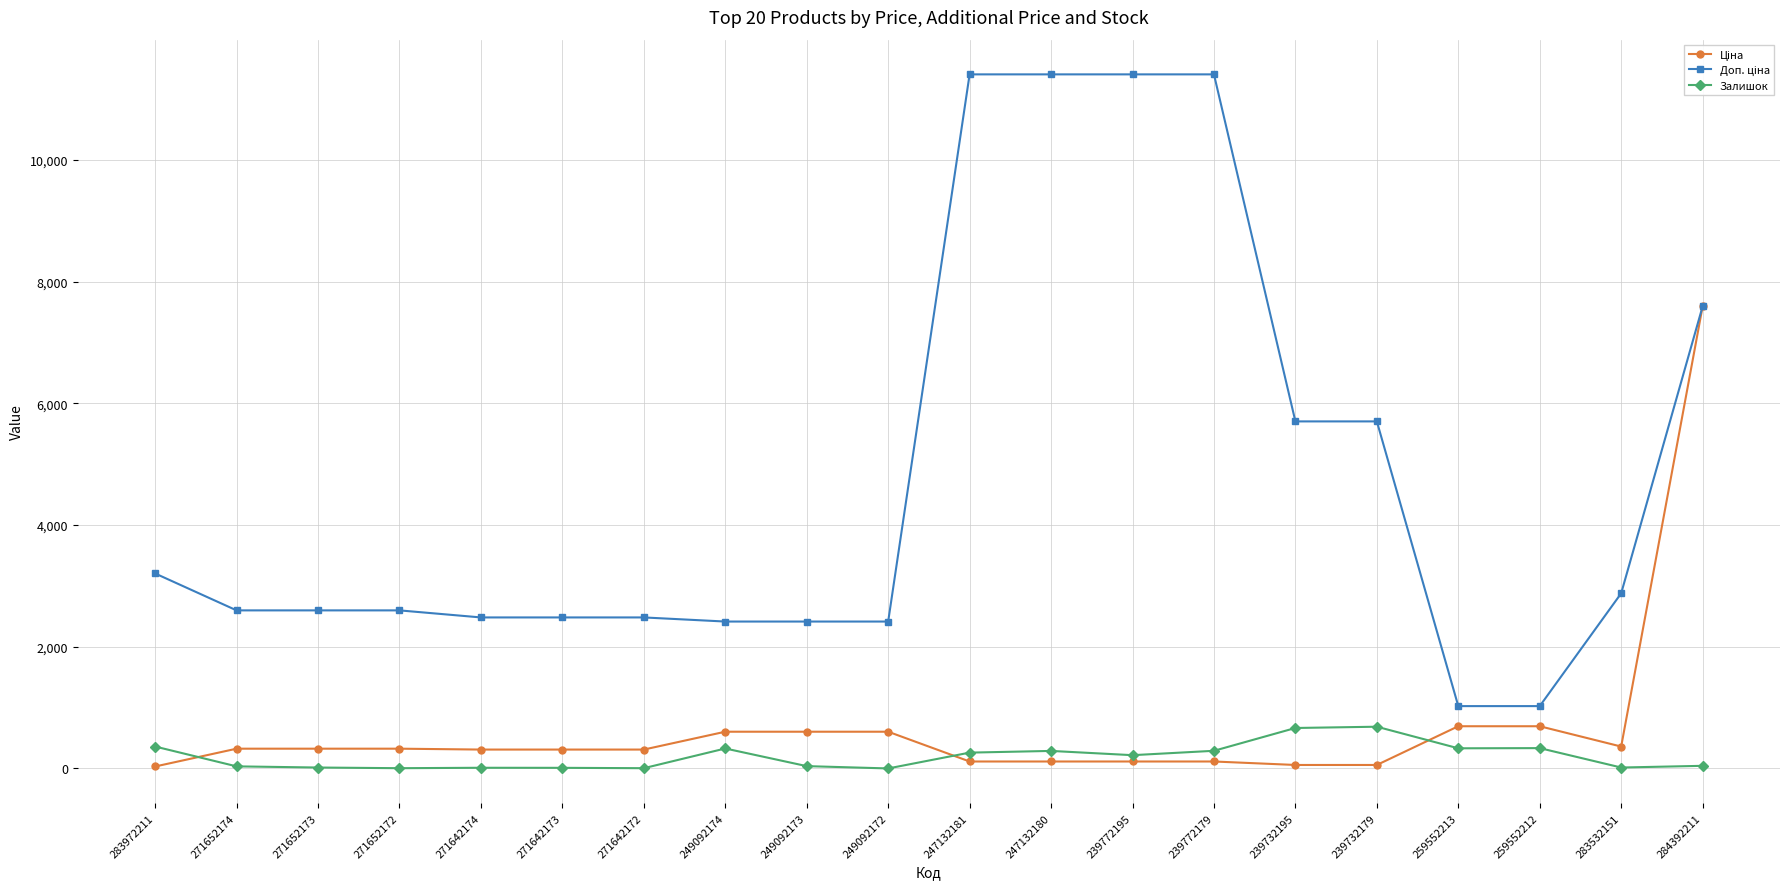

At how many categories does at least one series exceed 8840?

4